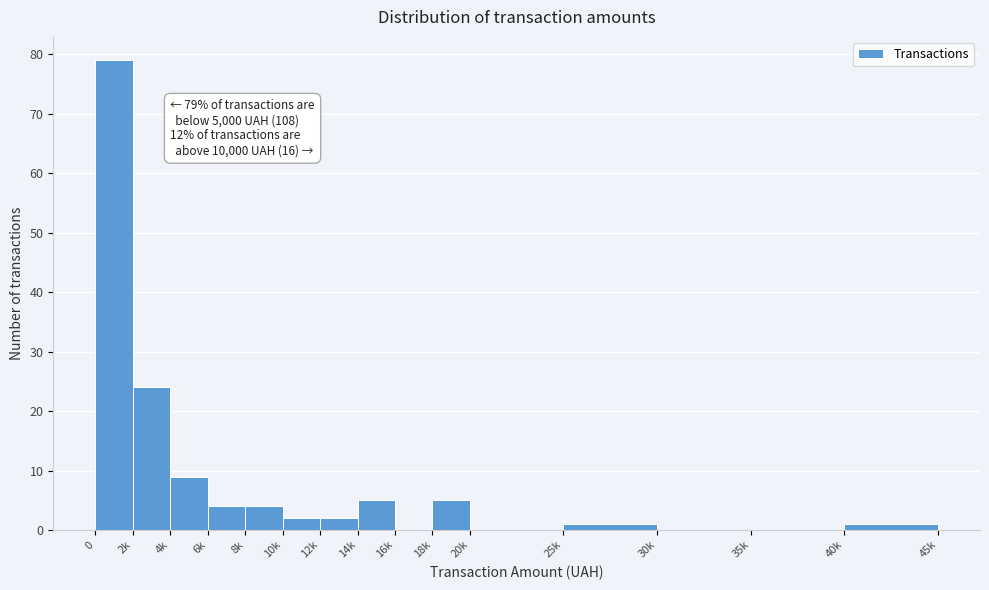

Reading left to right, transcribe all the data shown in this chart.

0=79	2k=24	4k=9	6k=4	8k=4	10k=2	12k=2	14k=5	16k=0	18k=5	20k=0	25k=1	30k=0	35k=0	40k=1